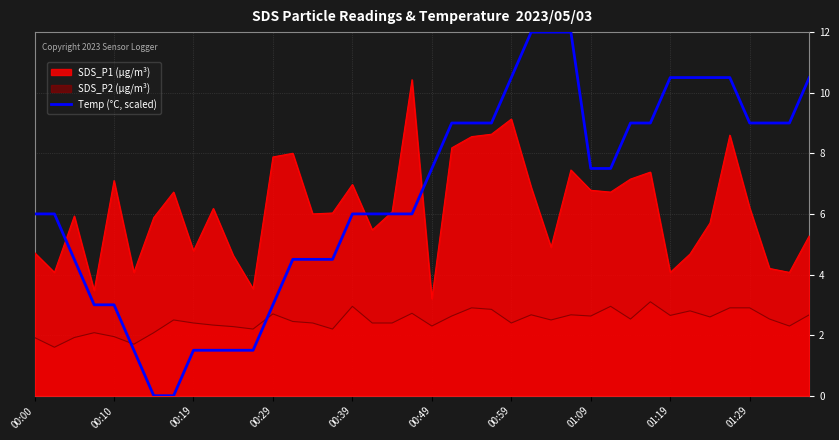

What is the difference between the maximum and minimum values?

12.0